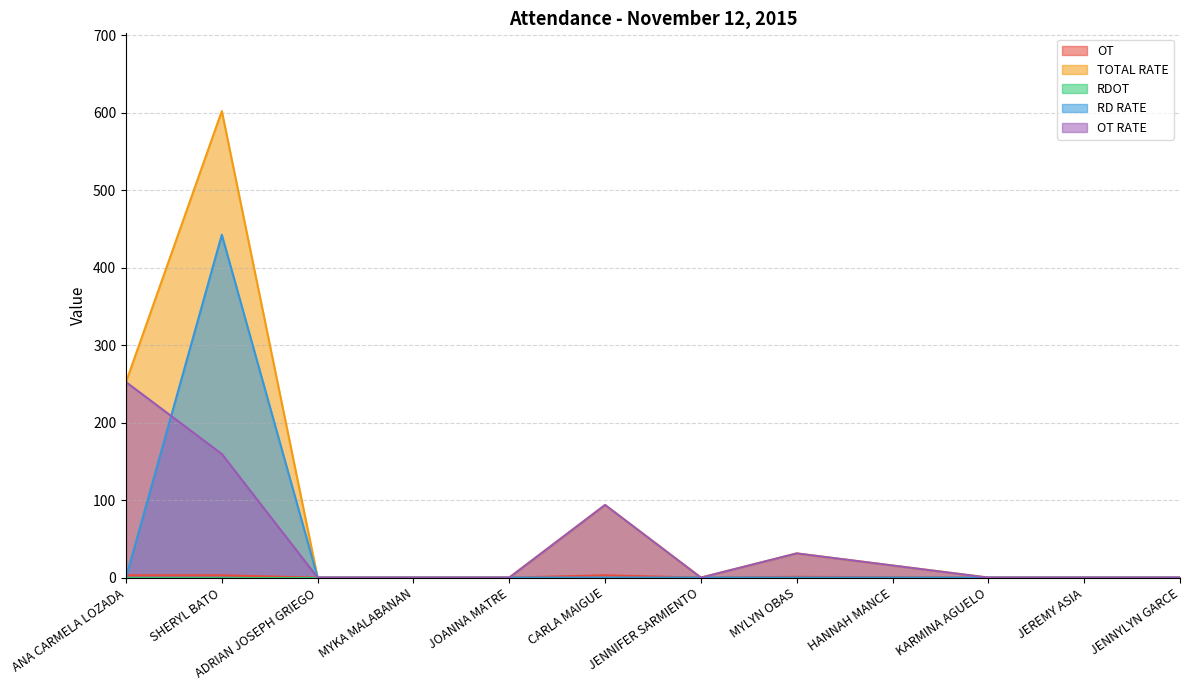

What is the difference between the OT values at JENNIFER SARMIENTO and MYLYN OBAS?

1.0